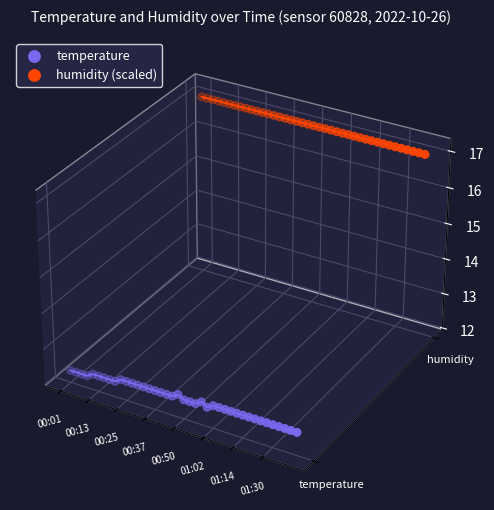

Which series contains the highest Y value?

humidity (scaled)